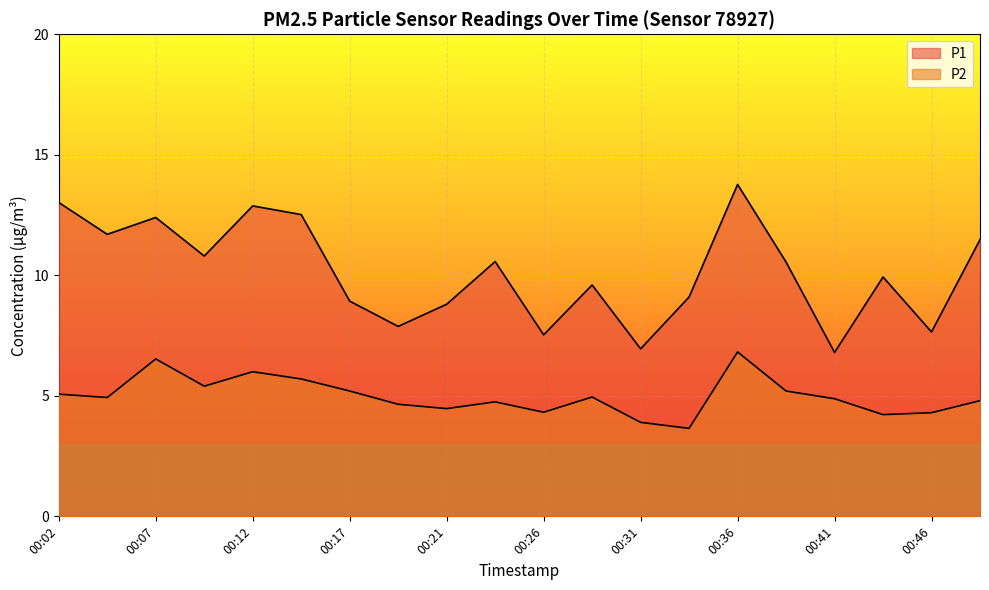

Where is P1 nearest to the value 10?

00:44